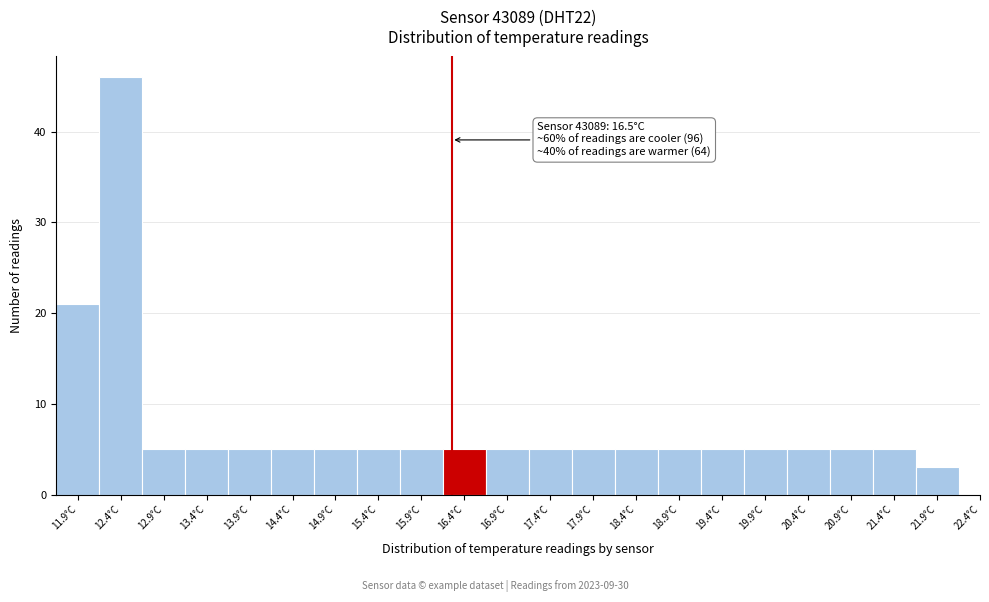

Reading left to right, what are all the values shown in this chart?

11.9°C=21	12.4°C=46	12.9°C=5	13.4°C=5	13.9°C=5	14.4°C=5	14.9°C=5	15.4°C=5	15.9°C=5	16.4°C=5	16.9°C=5	17.4°C=5	17.9°C=5	18.4°C=5	18.9°C=5	19.4°C=5	19.9°C=5	20.4°C=5	20.9°C=5	21.4°C=5	21.9°C=3	22.4°C=0